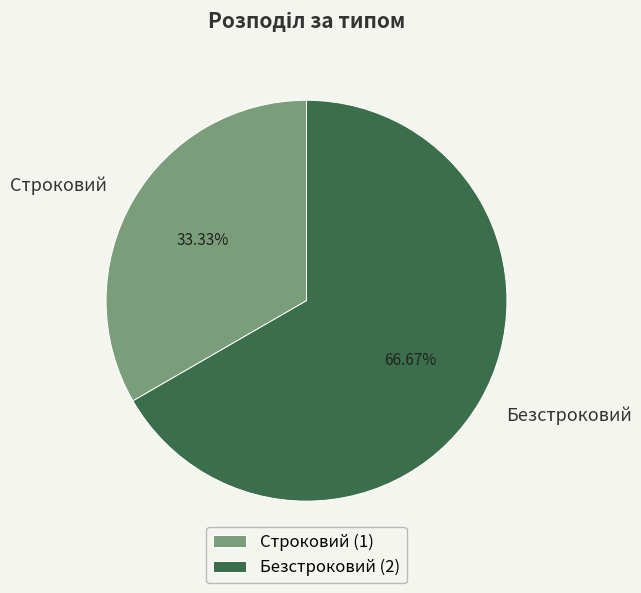

To the nearest percent, what percentage of the pie is Строковий?

33%